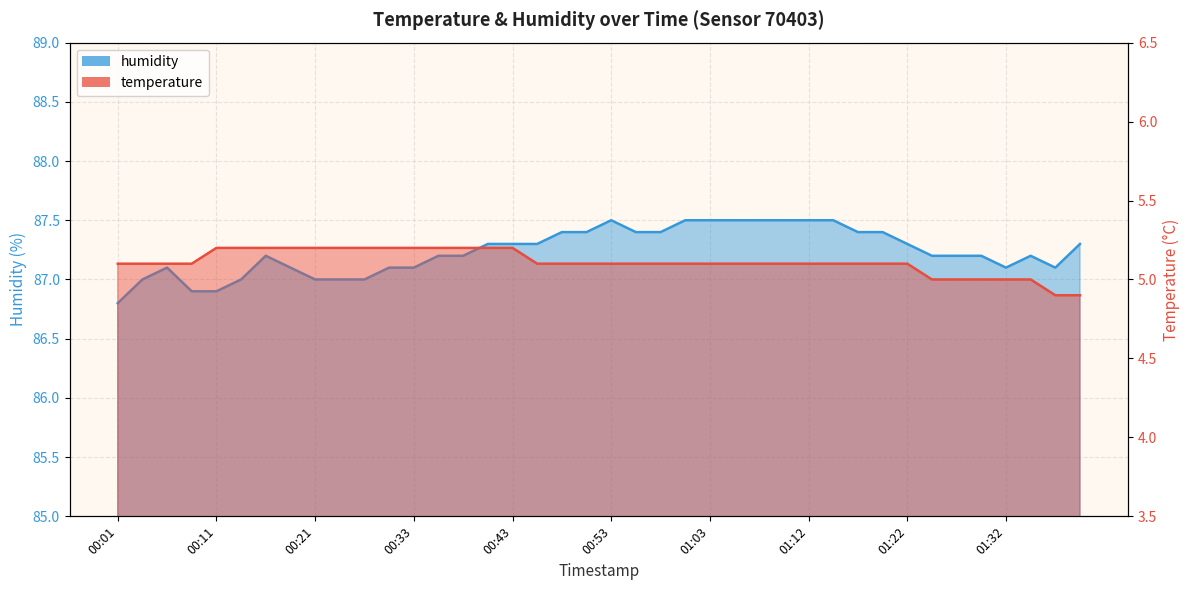

Is it true that temperature equals 5.2 at 00:18?

True